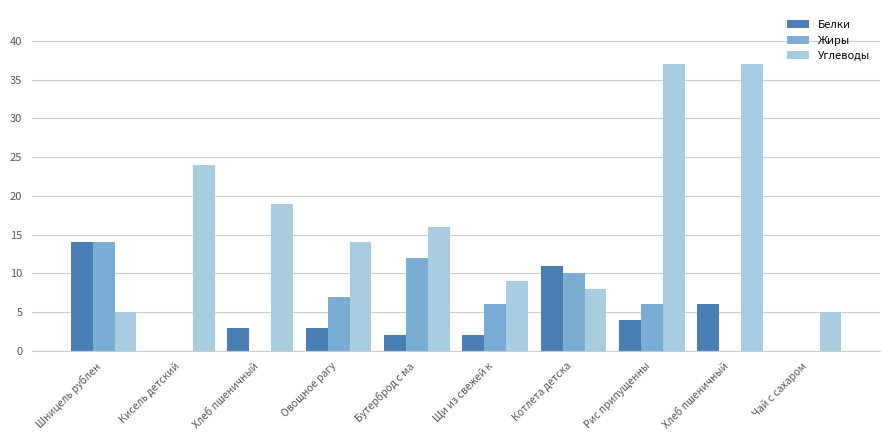

Which label corresponds to the largest value in the chart?

Рис припущенны